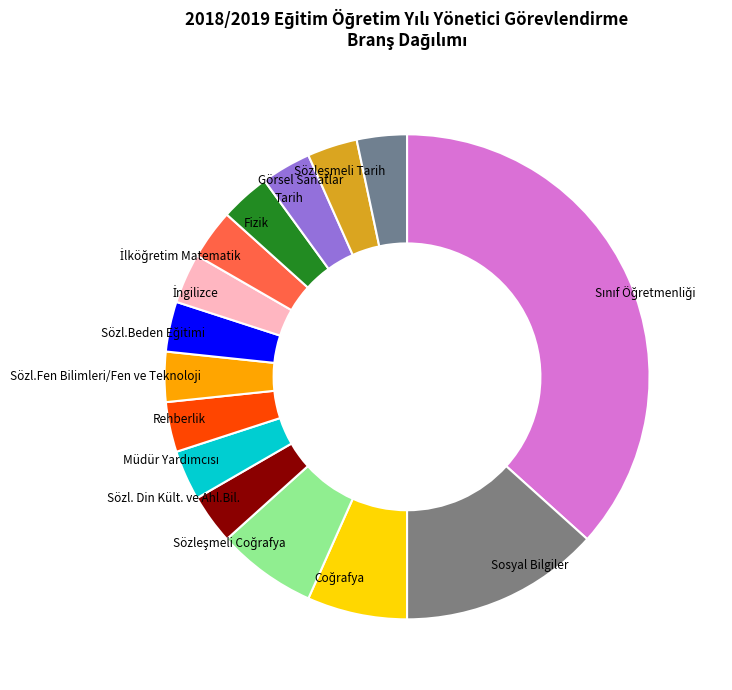

True or false: Sosyal Bilgiler accounts for 22% of the total.

False